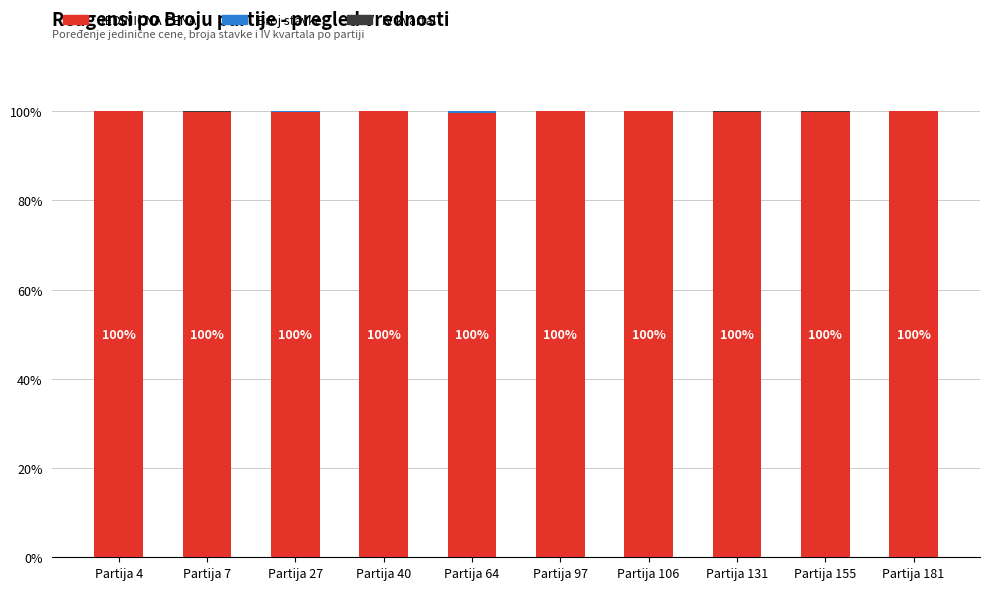

What is the sum of all JEDINICNA CENA values?

999.2